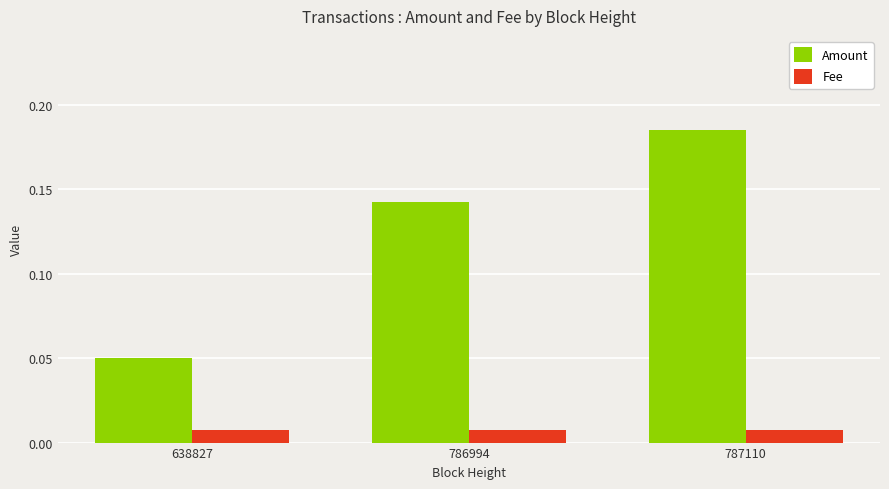

Which series changed the most between 638827 and 786994?

Amount